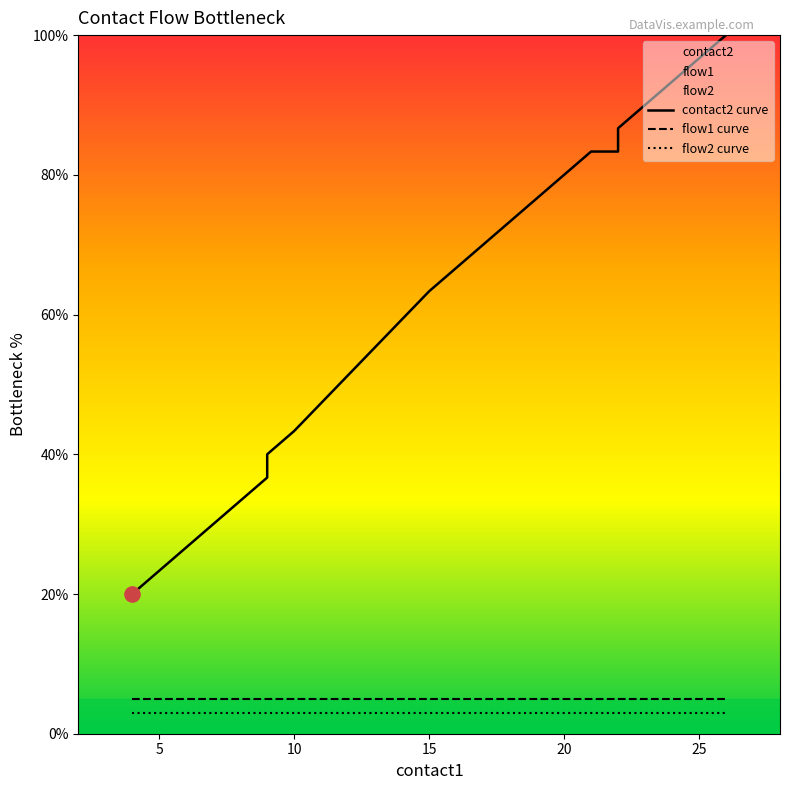

Which series has the largest Y range (max minus min)?

contact2 curve